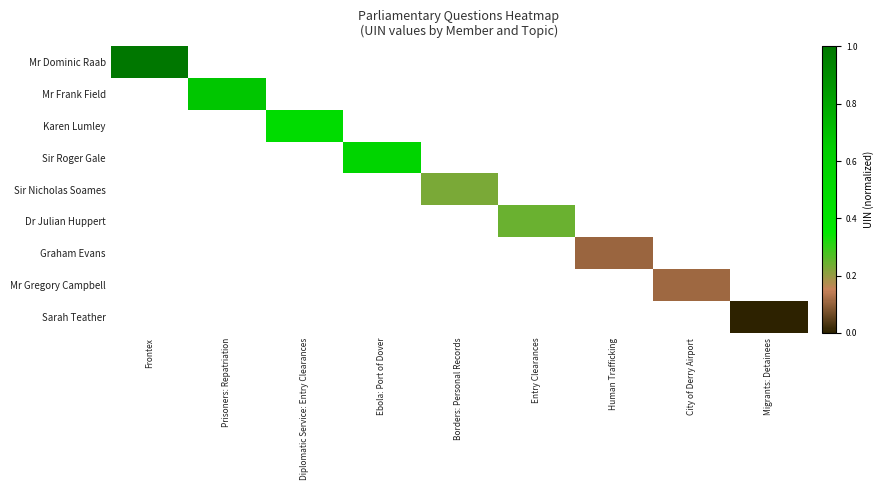

Between Migrants: Detainees and Prisoners: Repatriation, which is larger?

Prisoners: Repatriation